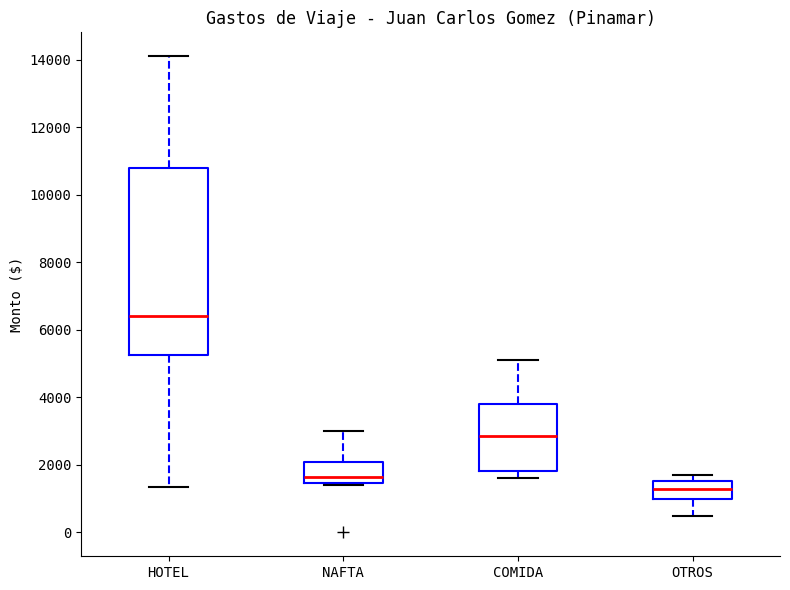

Which box is the tallest, from its lower edge to its upper edge?

HOTEL